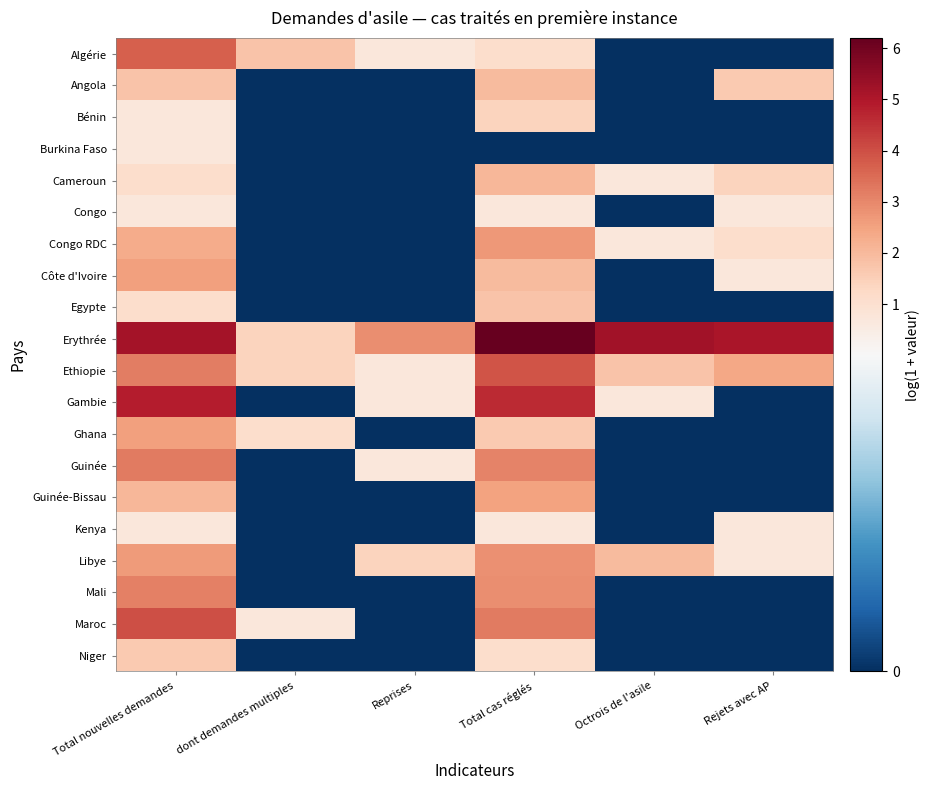

Reading right to left, extract all data points from this chart.

Algérie: Rejets avec AP=0.0	Octrois de l'asile=0.0	Total cas réglés=1.1	Reprises=0.7	dont demandes multiples=1.8	Total nouvelles demandes=3.7
Angola: Rejets avec AP=1.6	Octrois de l'asile=0.0	Total cas réglés=1.9	Reprises=0.0	dont demandes multiples=0.0	Total nouvelles demandes=1.8
Bénin: Rejets avec AP=0.0	Octrois de l'asile=0.0	Total cas réglés=1.4	Reprises=0.0	dont demandes multiples=0.0	Total nouvelles demandes=0.7
Burkina Faso: Rejets avec AP=0.0	Octrois de l'asile=0.0	Total cas réglés=0.0	Reprises=0.0	dont demandes multiples=0.0	Total nouvelles demandes=0.7
Cameroun: Rejets avec AP=1.4	Octrois de l'asile=0.7	Total cas réglés=2.1	Reprises=0.0	dont demandes multiples=0.0	Total nouvelles demandes=1.1
Congo: Rejets avec AP=0.7	Octrois de l'asile=0.0	Total cas réglés=0.7	Reprises=0.0	dont demandes multiples=0.0	Total nouvelles demandes=0.7
Congo RDC: Rejets avec AP=1.1	Octrois de l'asile=0.7	Total cas réglés=2.7	Reprises=0.0	dont demandes multiples=0.0	Total nouvelles demandes=2.3
Côte d'Ivoire: Rejets avec AP=0.7	Octrois de l'asile=0.0	Total cas réglés=1.9	Reprises=0.0	dont demandes multiples=0.0	Total nouvelles demandes=2.6
Egypte: Rejets avec AP=0.0	Octrois de l'asile=0.0	Total cas réglés=1.8	Reprises=0.0	dont demandes multiples=0.0	Total nouvelles demandes=1.1
Erythrée: Rejets avec AP=5.1	Octrois de l'asile=5.2	Total cas réglés=6.2	Reprises=2.9	dont demandes multiples=1.4	Total nouvelles demandes=5.1
Ethiopie: Rejets avec AP=2.4	Octrois de l'asile=1.8	Total cas réglés=3.9	Reprises=0.7	dont demandes multiples=1.4	Total nouvelles demandes=3.2
Gambie: Rejets avec AP=0.0	Octrois de l'asile=0.7	Total cas réglés=4.6	Reprises=0.7	dont demandes multiples=0.0	Total nouvelles demandes=4.9
Ghana: Rejets avec AP=0.0	Octrois de l'asile=0.0	Total cas réglés=1.6	Reprises=0.0	dont demandes multiples=1.1	Total nouvelles demandes=2.6
Guinée: Rejets avec AP=0.0	Octrois de l'asile=0.0	Total cas réglés=3.1	Reprises=0.7	dont demandes multiples=0.0	Total nouvelles demandes=3.2
Guinée-Bissau: Rejets avec AP=0.0	Octrois de l'asile=0.0	Total cas réglés=2.5	Reprises=0.0	dont demandes multiples=0.0	Total nouvelles demandes=2.1
Kenya: Rejets avec AP=0.7	Octrois de l'asile=0.0	Total cas réglés=0.7	Reprises=0.0	dont demandes multiples=0.0	Total nouvelles demandes=0.7
Libye: Rejets avec AP=0.7	Octrois de l'asile=1.9	Total cas réglés=2.8	Reprises=1.4	dont demandes multiples=0.0	Total nouvelles demandes=2.6
Mali: Rejets avec AP=0.0	Octrois de l'asile=0.0	Total cas réglés=2.9	Reprises=0.0	dont demandes multiples=0.0	Total nouvelles demandes=3.1
Maroc: Rejets avec AP=0.0	Octrois de l'asile=0.0	Total cas réglés=3.2	Reprises=0.0	dont demandes multiples=0.7	Total nouvelles demandes=4.0
Niger: Rejets avec AP=0.0	Octrois de l'asile=0.0	Total cas réglés=1.1	Reprises=0.0	dont demandes multiples=0.0	Total nouvelles demandes=1.6